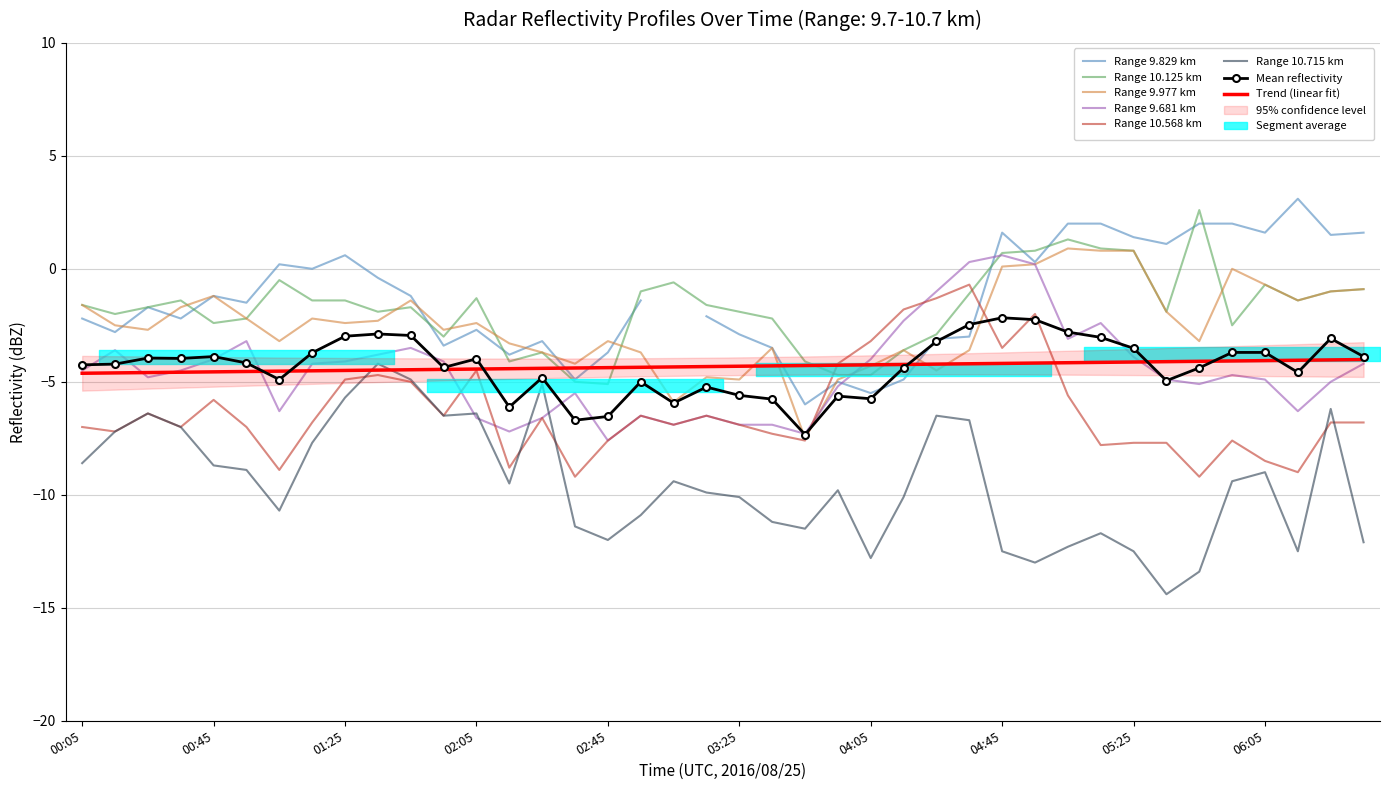

True or false: Range 10.715 km has a value of -10.1 at 03:25.

True